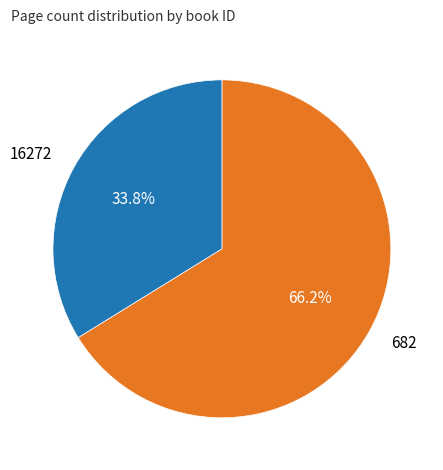

Which has a higher value, 16272 or 682?

682